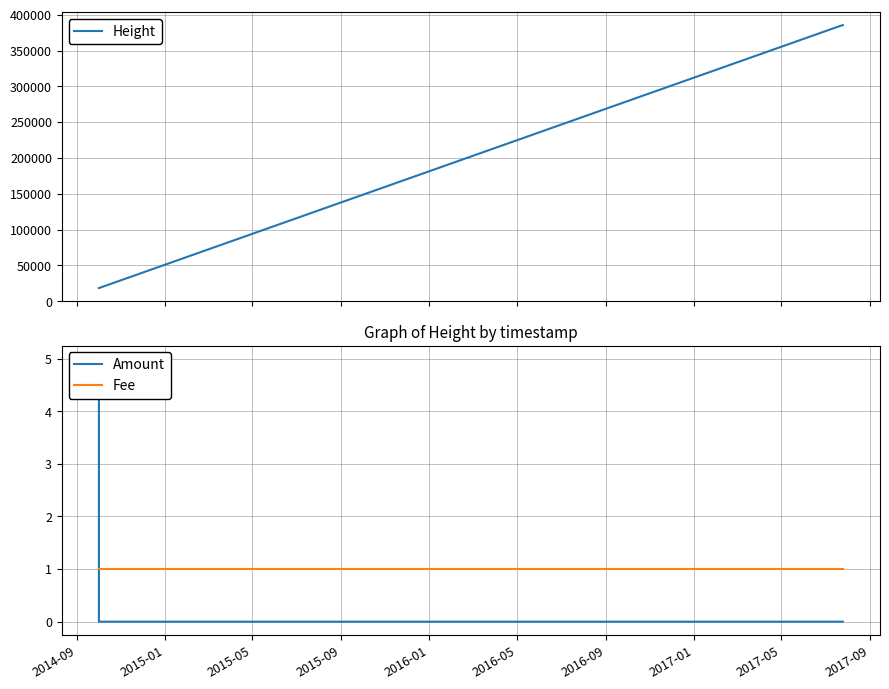

What is the label of the 7th point from the left?

2016-09